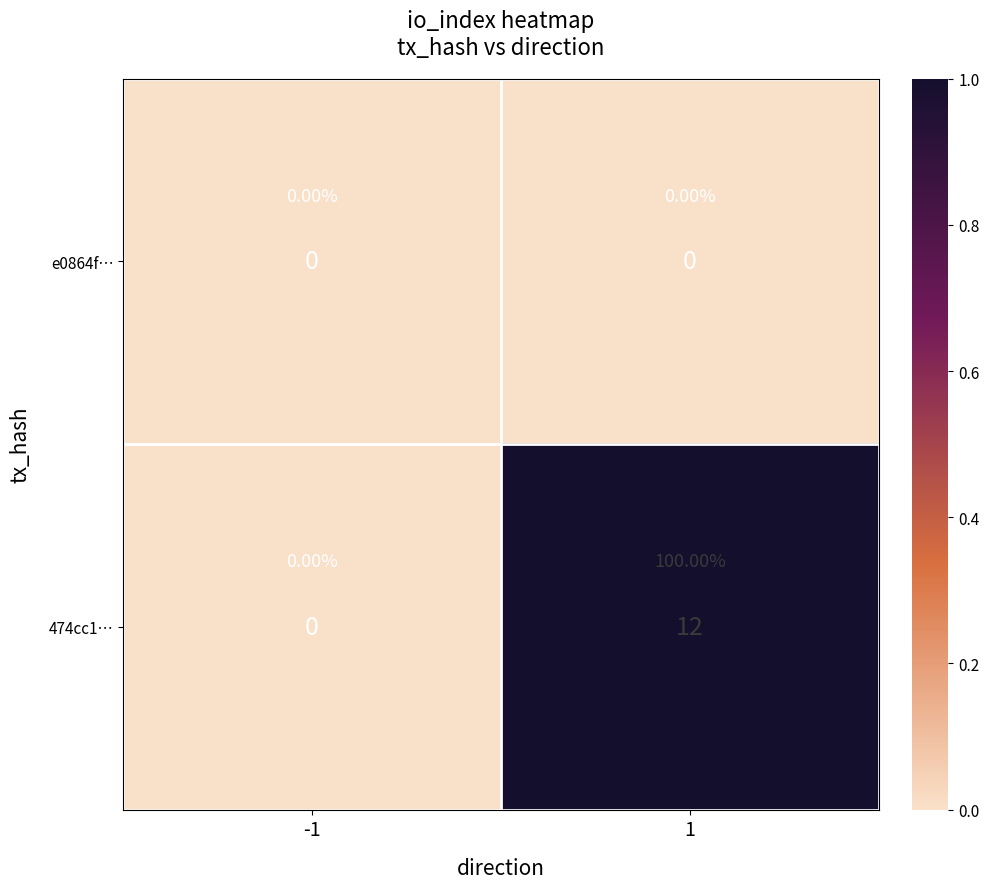

What is the difference between the maximum and minimum values in the 474cc1… series?

1